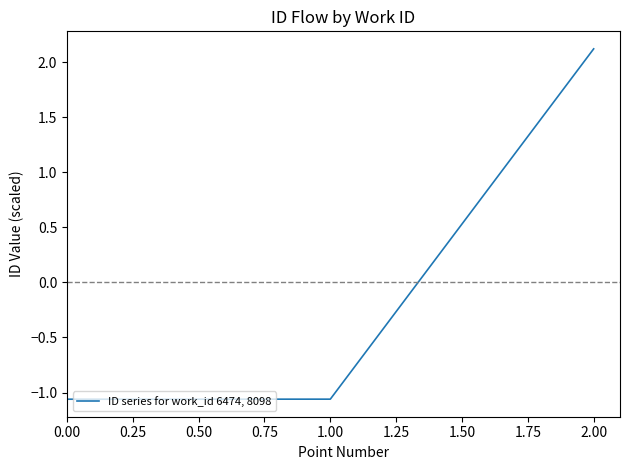

What is the change in value from 0.00 to 2.00?

+3.2